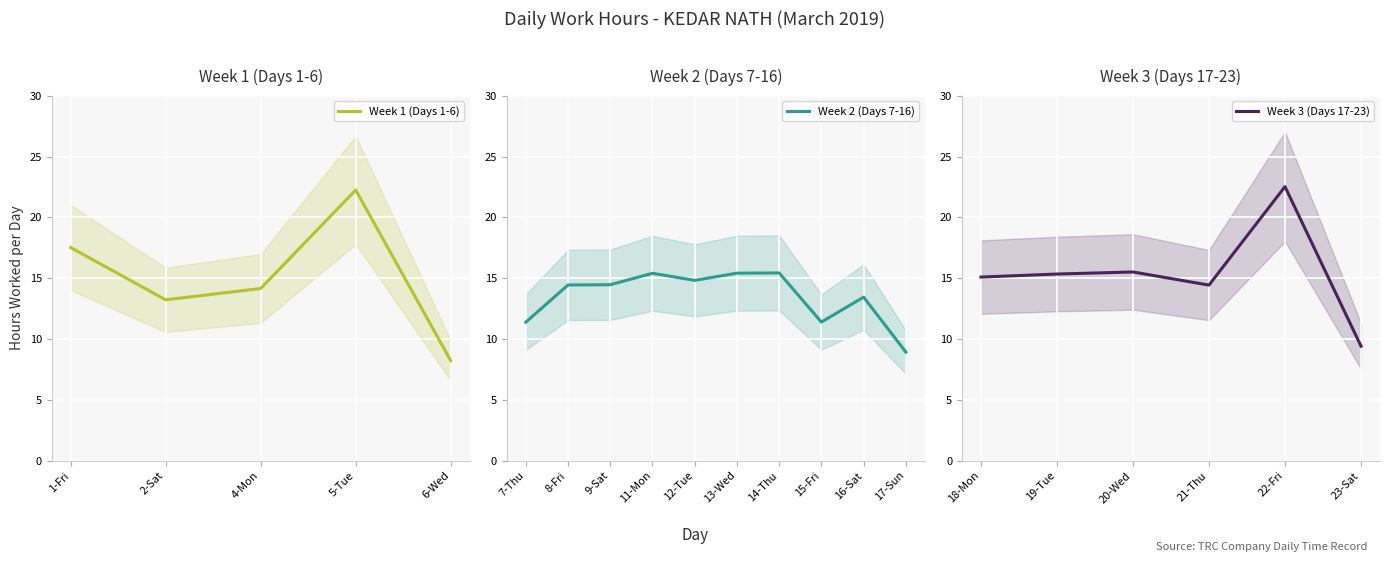

What is the sum of the values at 19-Tue and 15-Fri?

26.7